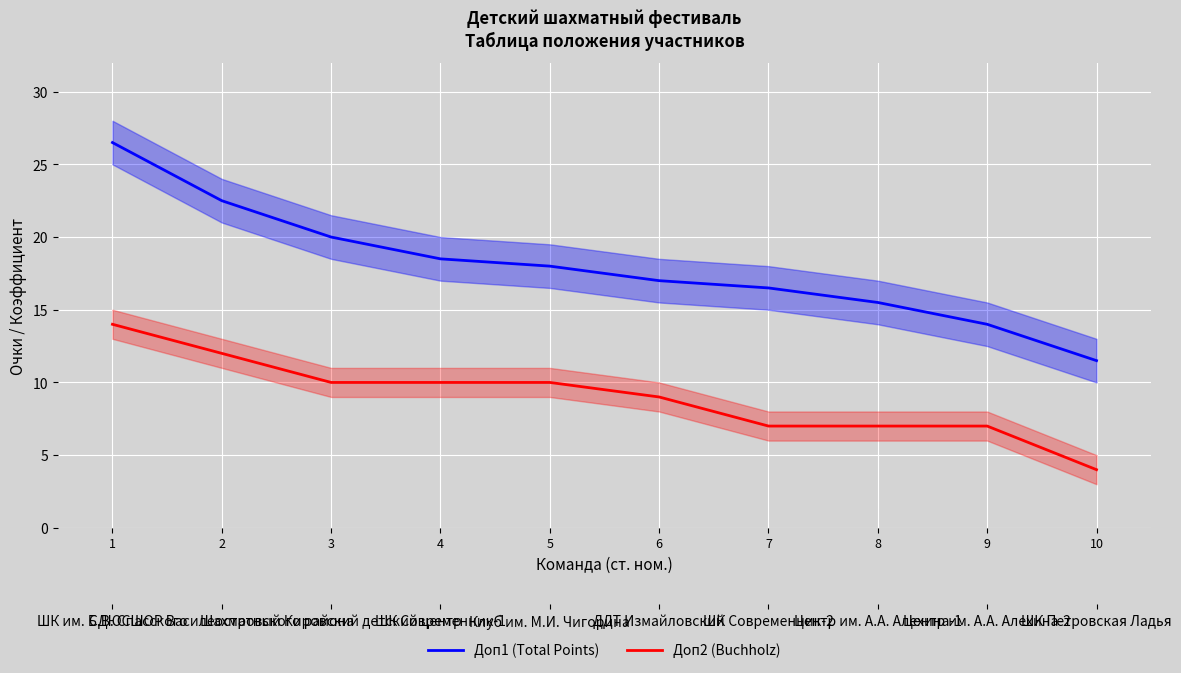

How many Доп2 (Buchholz) values are between 7 and 10?

7